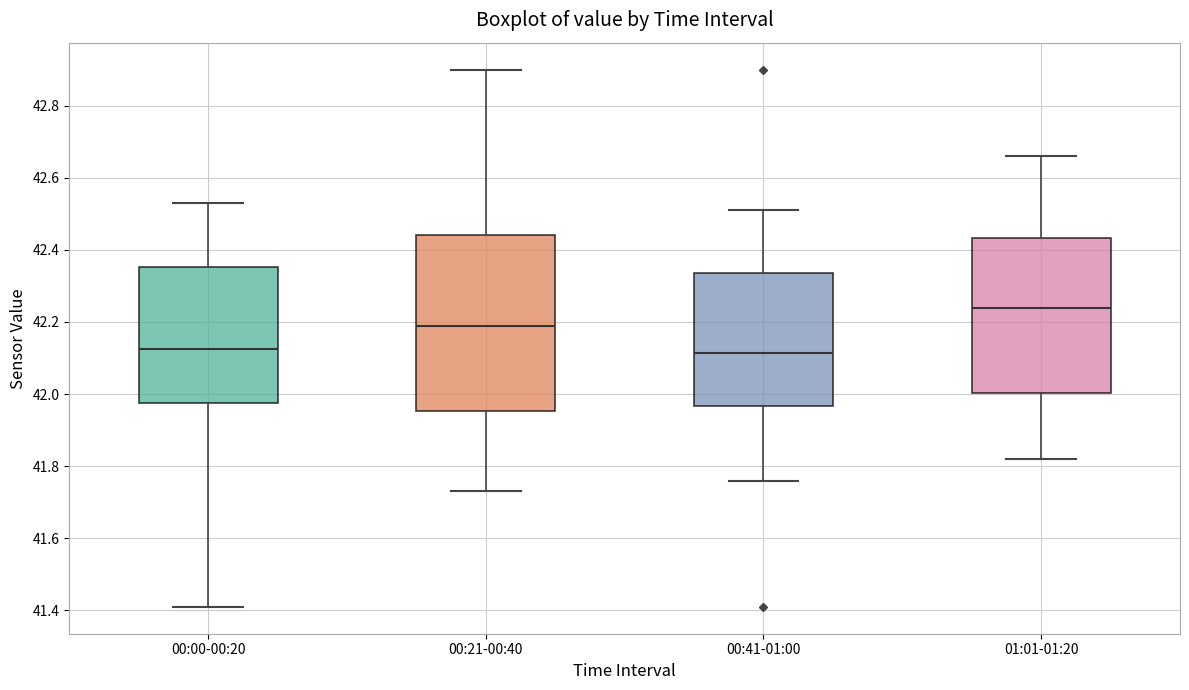

Reading left to right, read every box against the y-axis: the position of its median line, the range the box covers, and the ends of its whiskers. The values are not printed on the chart, so give them approximately, as read against the axis.

00:00-00:20: median 42.12, box 41.98 to 42.36, whiskers 41.42 to 42.54
00:21-00:40: median 42.20, box 41.96 to 42.44, whiskers 41.74 to 42.90
00:41-01:00: median 42.12, box 41.96 to 42.34, whiskers 41.76 to 42.52
01:01-01:20: median 42.24, box 42.00 to 42.44, whiskers 41.82 to 42.66